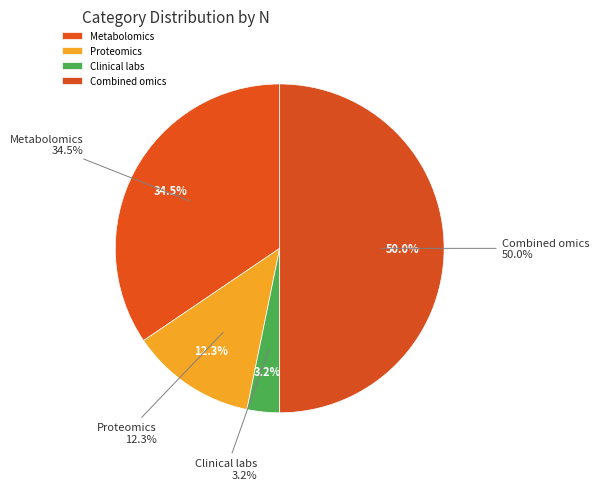

What is the largest slice in the pie chart?

Combined omics